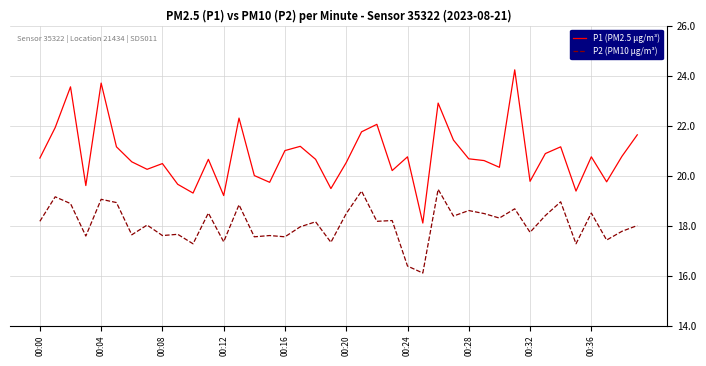

What are all the series names shown in the legend?

P1 (PM2.5 µg/m³), P2 (PM10 µg/m³)